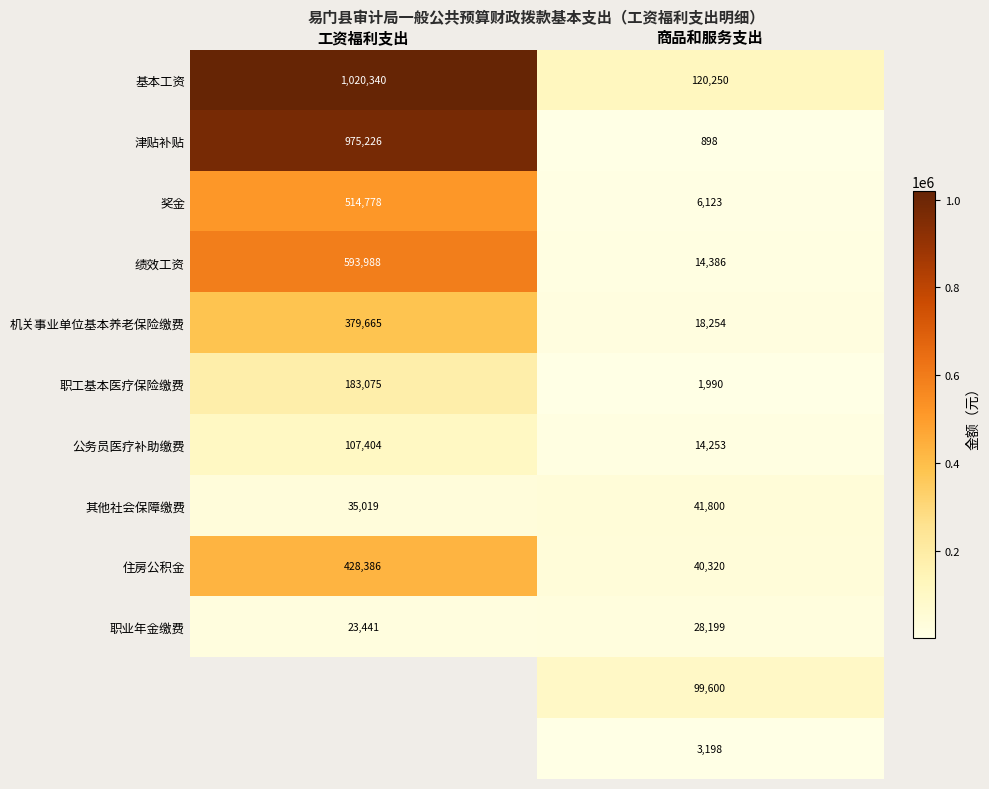

The 津贴补贴 series shows 975226.0 at 工资福利支出. True or false?

True